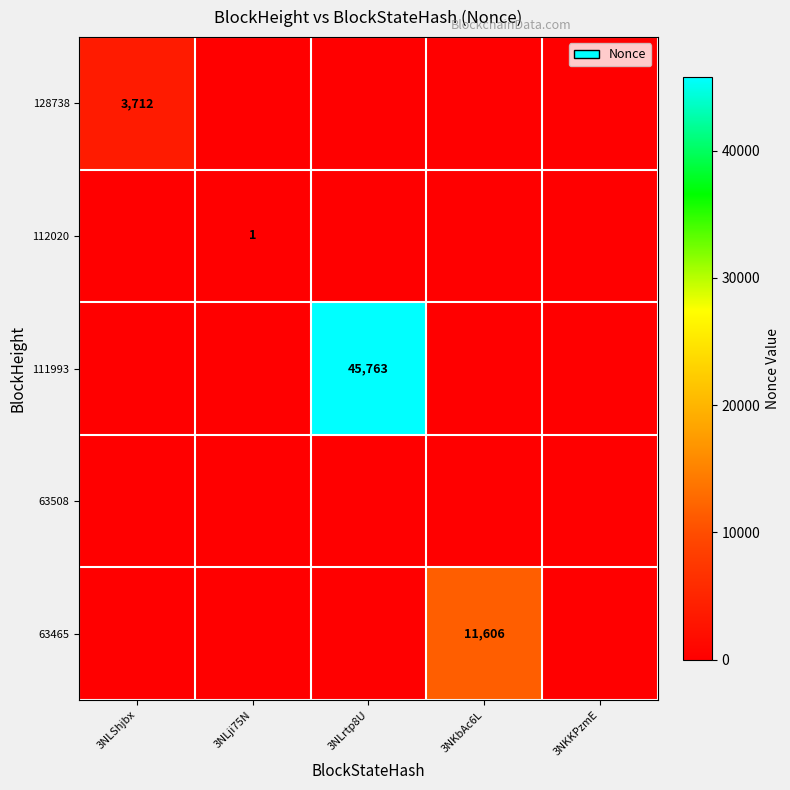

Count the number of categories in the chart.

5